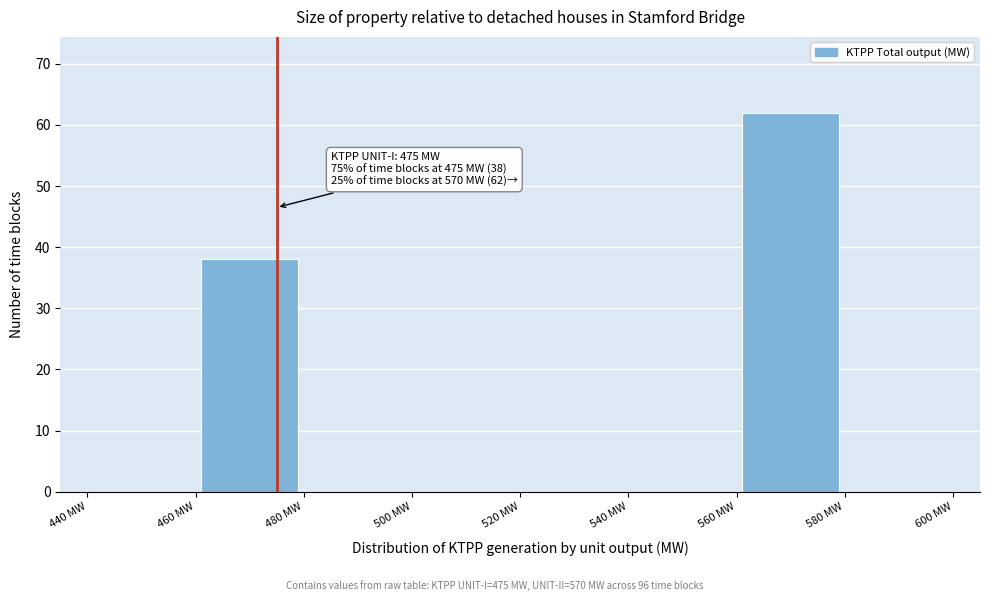

Over which range of the x-axis is the bar tallest?

560 to 580